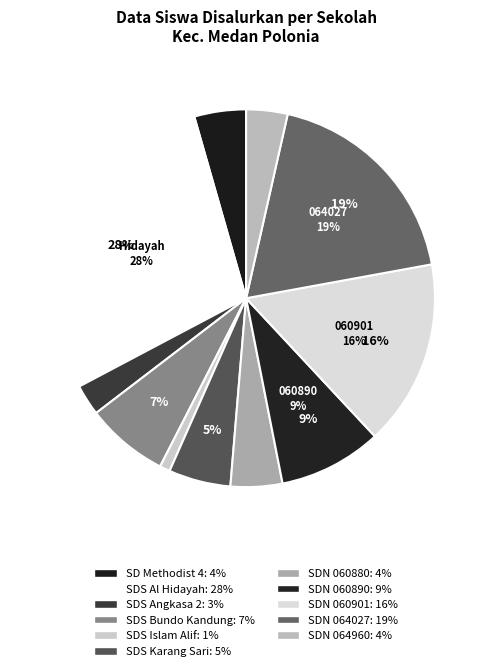

Count the number of slices in the pie.

11